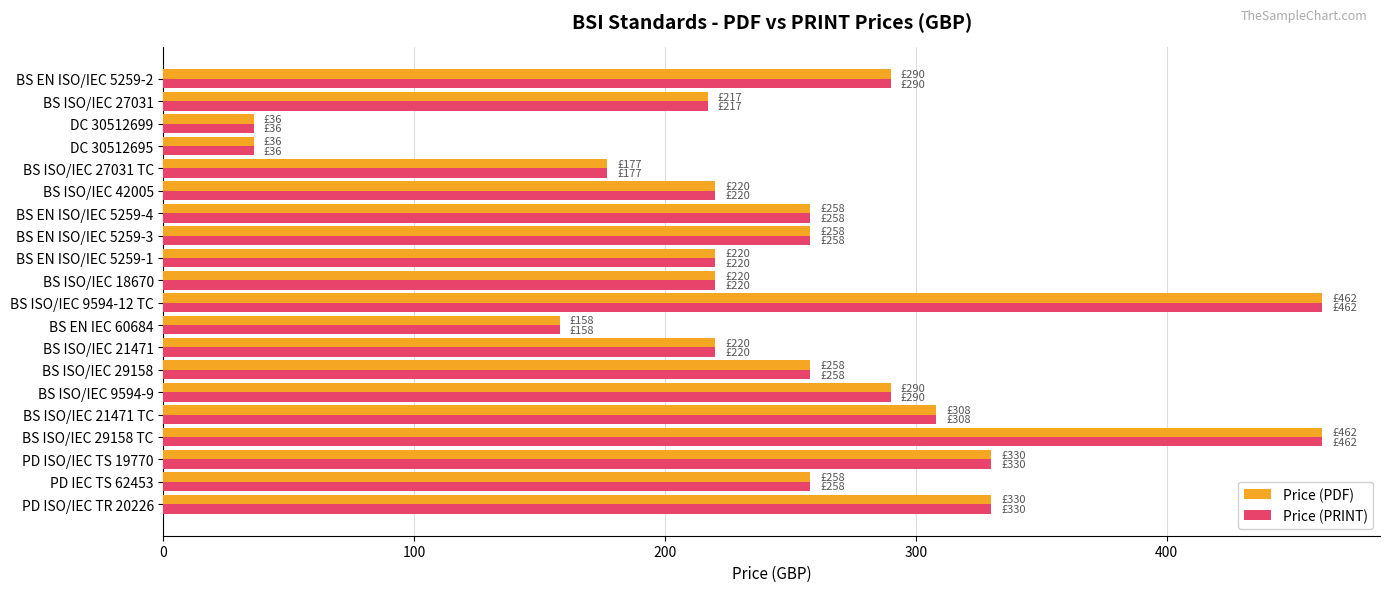

What is the minimum value for Price (PDF)?

36